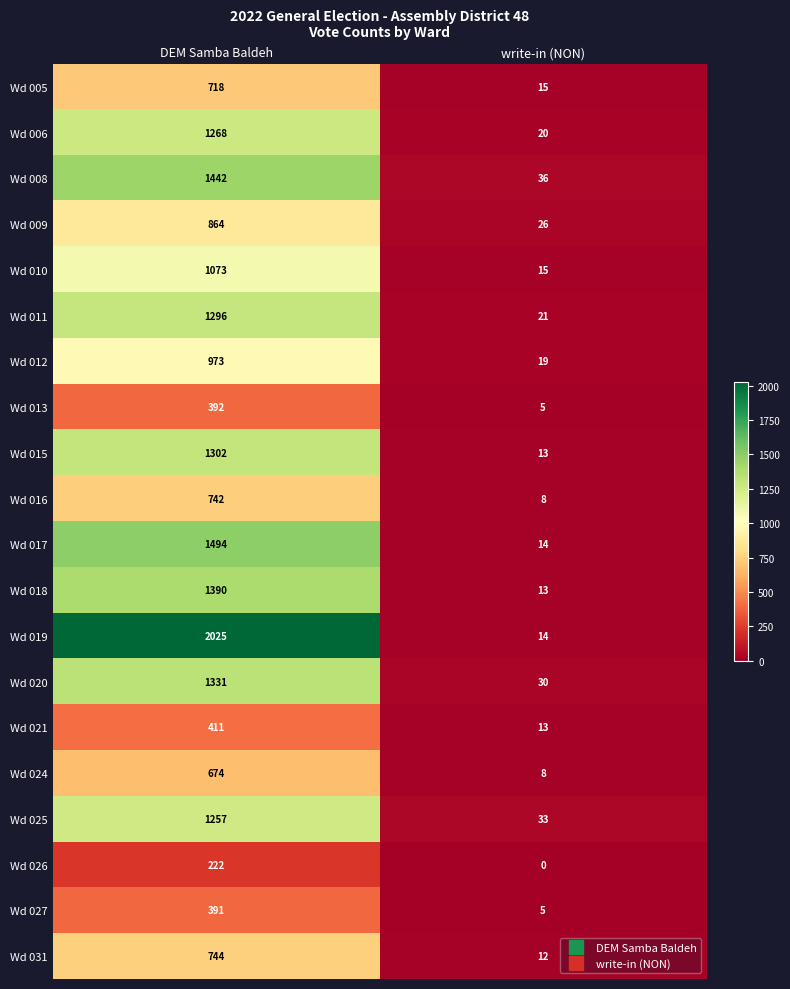

Is it true that Wd 011 equals 21 at write-in (NON)?

True